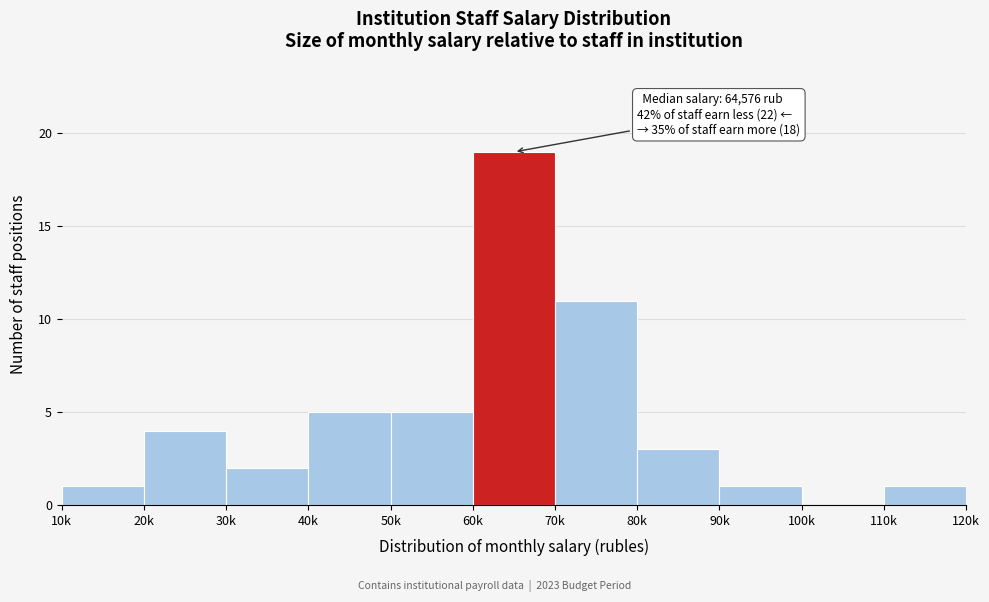

Reading right to left, list all the values displayed in this chart.

110k=1	100k=0	90k=1	80k=3	70k=11	60k=19	50k=5	40k=5	30k=2	20k=4	10k=1